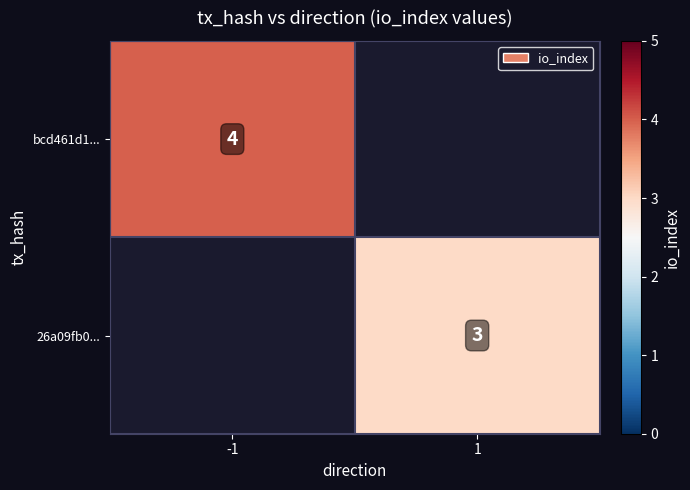

The bcd461d1... series shows 4 at -1. True or false?

True